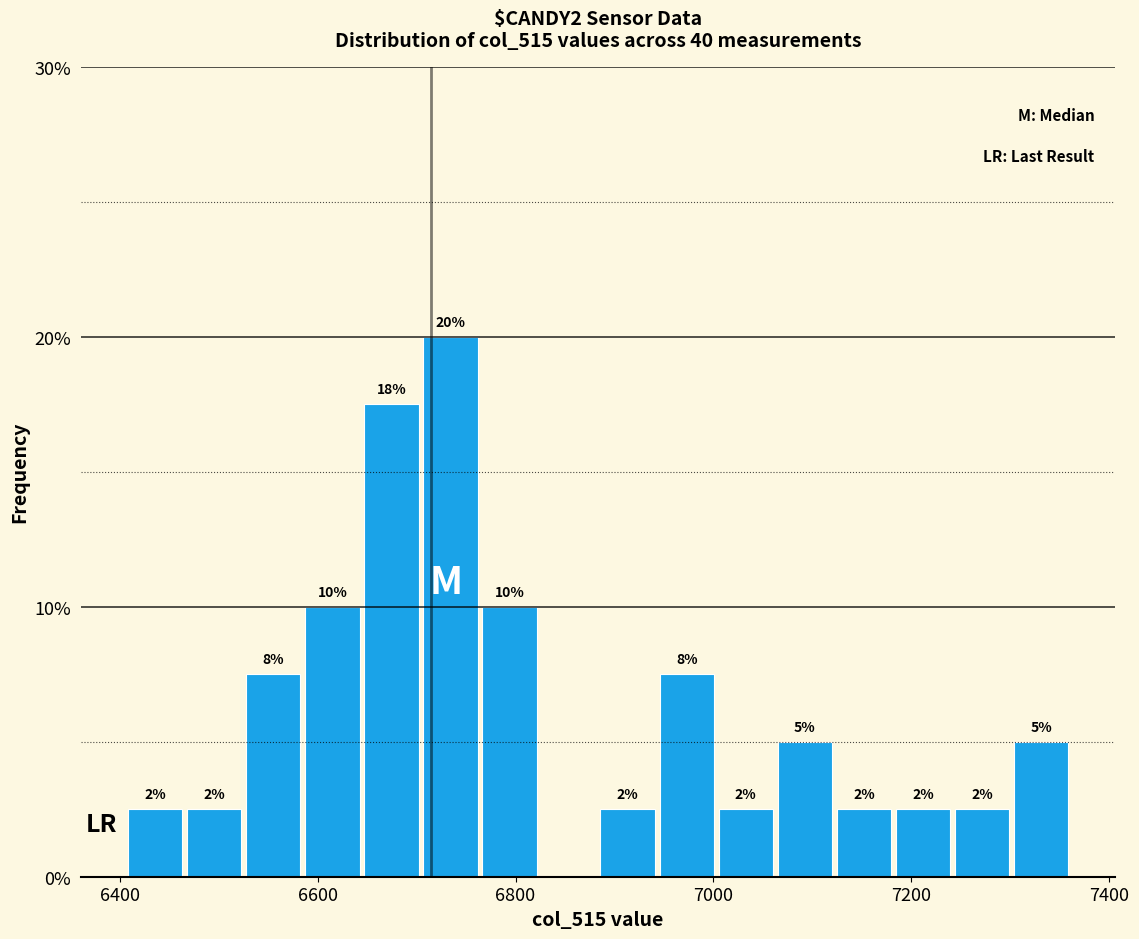

Around what value on the x-axis is the tallest bar? Give the approximate position of its centre, as read against the axis.

6740